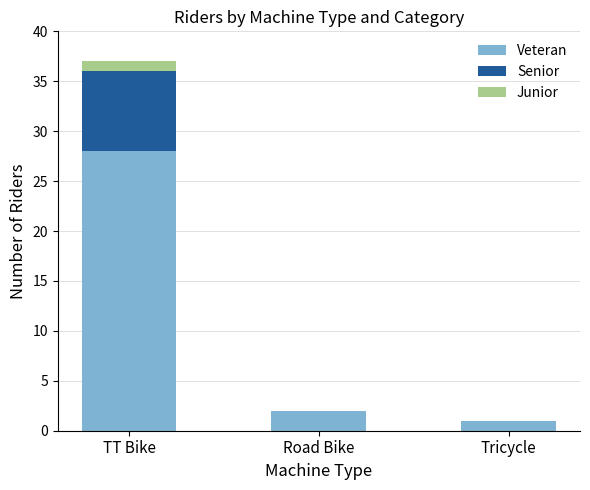

How many series are shown in this chart?

3